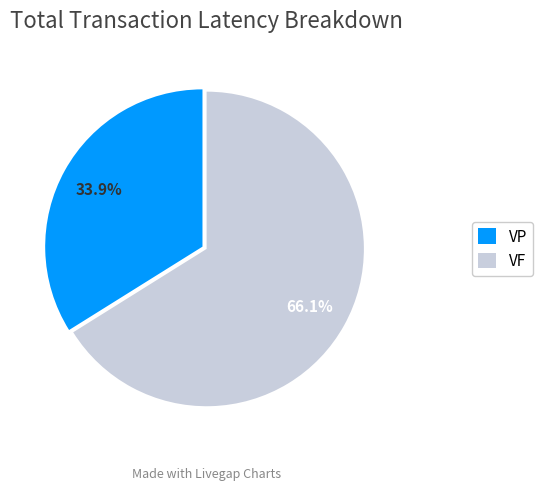

To the nearest percent, what percentage of the pie is VP?

34%